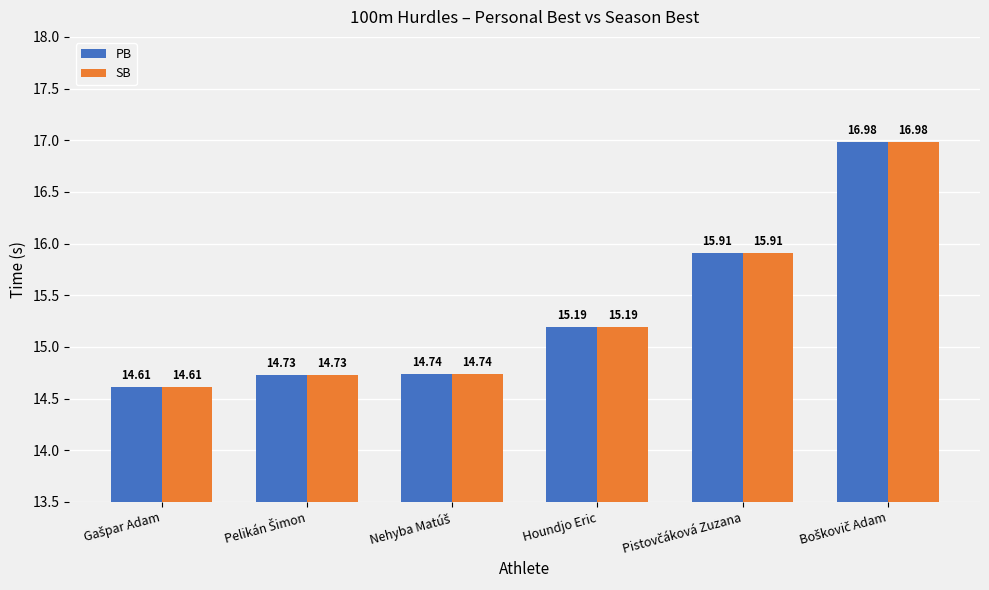

What is the lowest value of the PB series?

14.6